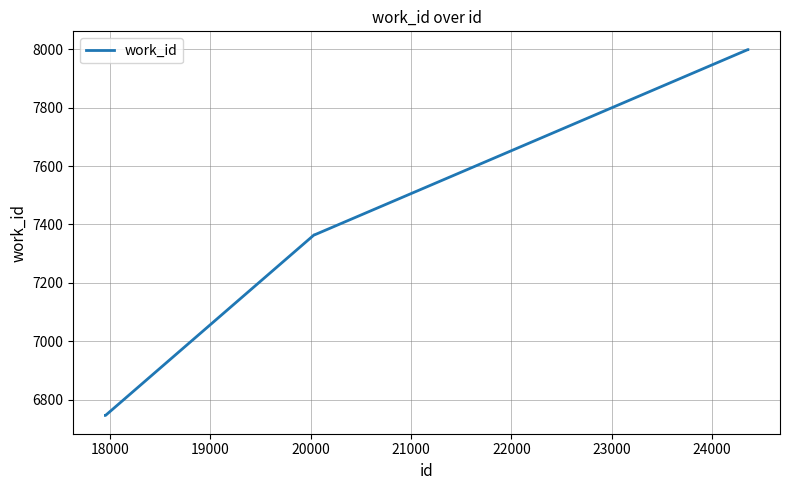

What is the smallest value displayed?

6746